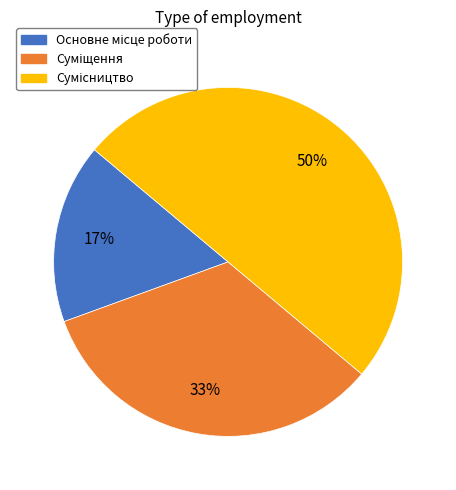

To the nearest percent, what is the difference between the largest and smallest slice percentages?

33%